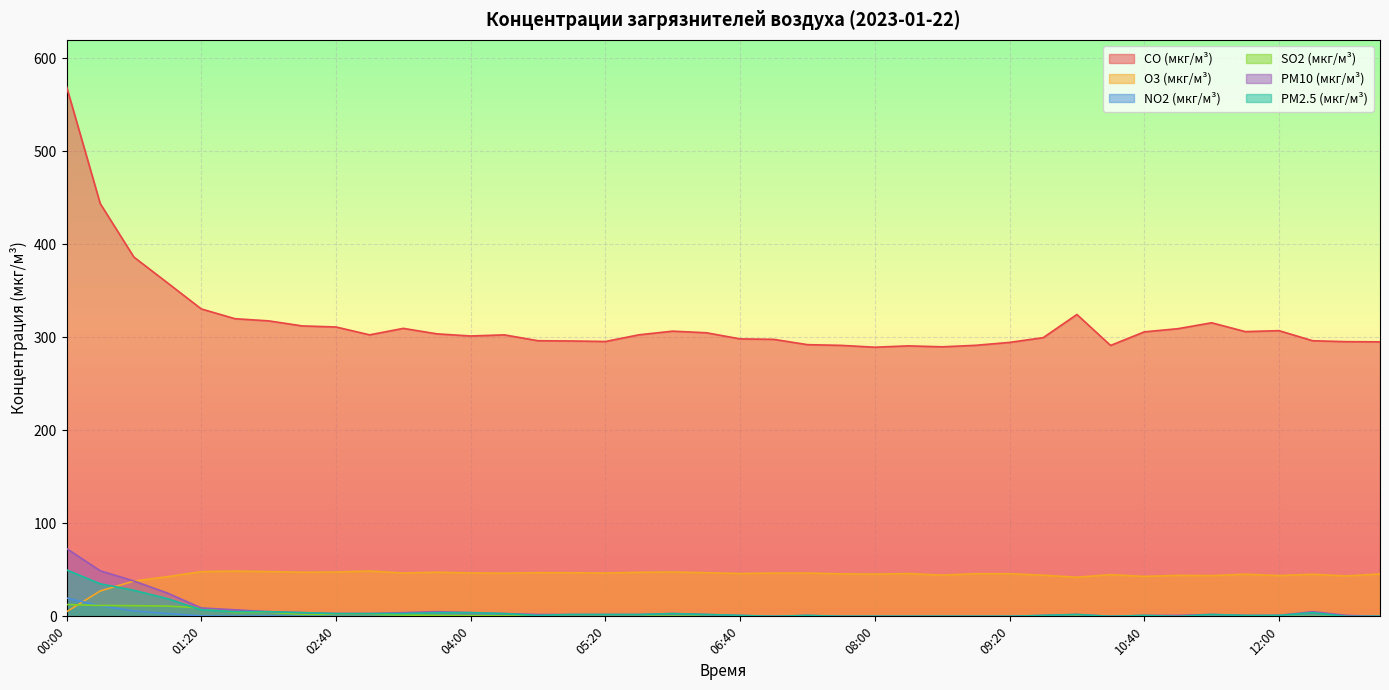

Reading right to left, transcribe all the data shown in this chart.

CO (мкг/м³): 13:00=295.2	12:40=295.4	12:20=296.4	12:00=307.3	11:40=306.2	11:20=315.8	11:00=309.4	10:40=306.0	10:20=291.4	10:00=324.7	09:40=299.8	09:20=294.6	09:00=291.5	08:40=289.9	08:20=290.9	08:00=289.5	07:40=291.4	07:20=292.2	07:00=297.9	06:40=298.4	06:20=305.0	06:00=306.7	05:40=302.8	05:20=295.6	05:00=296.2	04:40=296.4	04:20=302.7	04:00=301.5	03:40=303.8	03:20=309.7	03:00=302.8	02:40=311.2	02:20=312.4	02:00=317.8	01:40=320.1	01:20=330.6	01:00=358.6	00:40=386.4	00:20=444.0	00:00=569.8
O3 (мкг/м³): 13:00=45.6	12:40=43.4	12:20=45.3	12:00=43.8	11:40=45.3	11:20=43.8	11:00=44.1	10:40=43.0	10:20=44.9	10:00=42.1	09:40=44.3	09:20=45.8	09:00=45.8	08:40=44.3	08:20=46.0	08:00=45.4	07:40=45.7	07:20=46.6	07:00=46.6	06:40=46.0	06:20=46.9	06:00=47.6	05:40=47.4	05:20=46.5	05:00=46.9	04:40=47.0	04:20=46.5	04:00=46.7	03:40=47.5	03:20=46.6	03:00=48.8	02:40=47.6	02:20=47.5	02:00=48.1	01:40=48.7	01:20=48.1	01:00=42.6	00:40=38.0	00:20=27.3	00:00=4.9
NO2 (мкг/м³): 13:00=0.3	12:40=0.3	12:20=0.4	12:00=0.7	11:40=0.4	11:20=0.6	11:00=0.1	10:40=0.3	10:20=0.0	10:00=1.0	09:40=0.1	09:20=0.0	09:00=0.0	08:40=0.1	08:20=0.0	08:00=0.0	07:40=0.0	07:20=0.1	07:00=0.0	06:40=0.0	06:20=0.0	06:00=0.1	05:40=0.1	05:20=0.0	05:00=0.1	04:40=0.2	04:20=0.2	04:00=0.3	03:40=0.4	03:20=0.3	03:00=0.2	02:40=0.1	02:20=0.0	02:00=0.4	01:40=0.2	01:20=0.5	01:00=3.0	00:40=5.8	00:20=11.3	00:00=19.7
SO2 (мкг/м³): 13:00=0.0	12:40=0.0	12:20=0.0	12:00=0.0	11:40=0.2	11:20=0.0	11:00=0.0	10:40=0.0	10:20=0.0	10:00=1.1	09:40=0.1	09:20=0.0	09:00=0.0	08:40=0.0	08:20=0.0	08:00=0.0	07:40=0.0	07:20=0.0	07:00=0.0	06:40=0.0	06:20=0.0	06:00=0.3	05:40=0.1	05:20=0.0	05:00=0.1	04:40=0.0	04:20=0.5	04:00=0.6	03:40=1.0	03:20=1.4	03:00=2.0	02:40=2.1	02:20=2.2	02:00=4.4	01:40=4.2	01:20=9.1	01:00=11.0	00:40=11.5	00:20=11.7	00:00=12.7
PM10 (мкг/м³): 13:00=0.0	12:40=1.0	12:20=5.0	12:00=1.0	11:40=1.0	11:20=2.0	11:00=1.0	10:40=1.0	10:20=0.0	10:00=2.0	09:40=1.0	09:20=0.0	09:00=0.0	08:40=0.0	08:20=0.0	08:00=0.0	07:40=0.0	07:20=1.0	07:00=0.0	06:40=1.0	06:20=2.0	06:00=3.0	05:40=2.0	05:20=2.0	05:00=2.0	04:40=2.0	04:20=3.0	04:00=4.0	03:40=5.0	03:20=4.0	03:00=3.0	02:40=3.0	02:20=4.0	02:00=5.0	01:40=7.0	01:20=9.0	01:00=25.0	00:40=38.0	00:20=49.0	00:00=73.0
PM2.5 (мкг/м³): 13:00=0.0	12:40=0.0	12:20=4.0	12:00=1.0	11:40=1.0	11:20=2.0	11:00=0.0	10:40=1.0	10:20=0.0	10:00=2.0	09:40=1.0	09:20=0.0	09:00=0.0	08:40=0.0	08:20=0.0	08:00=0.0	07:40=0.0	07:20=1.0	07:00=0.0	06:40=1.0	06:20=2.0	06:00=3.0	05:40=2.0	05:20=2.0	05:00=2.0	04:40=1.0	04:20=3.0	04:00=4.0	03:40=4.0	03:20=3.0	03:00=3.0	02:40=3.0	02:20=4.0	02:00=5.0	01:40=5.0	01:20=7.0	01:00=19.0	00:40=28.0	00:20=35.0	00:00=50.0